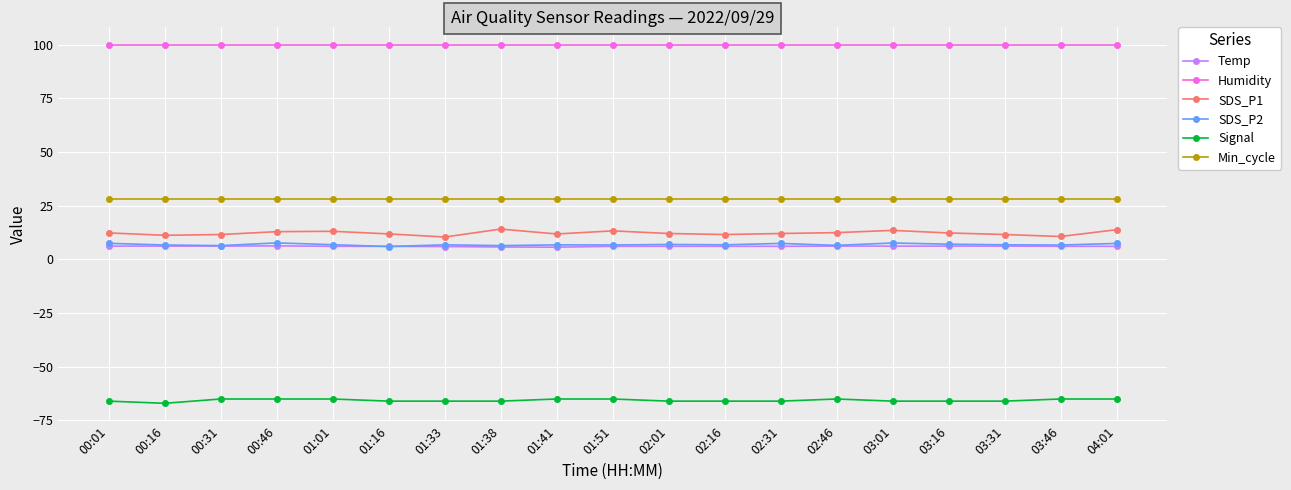

What is the maximum value shown in the chart?

99.9